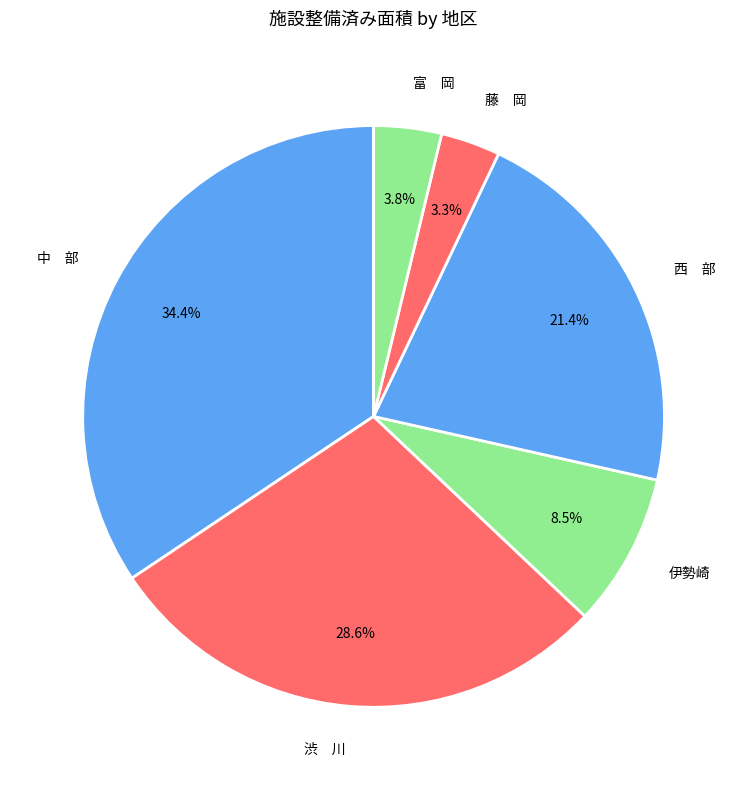

Which category has the biggest portion of the pie?

中 部